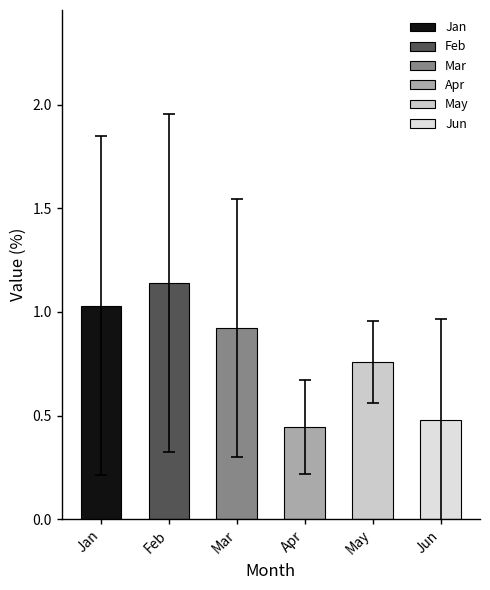

Does the chart contain any negative values?

No